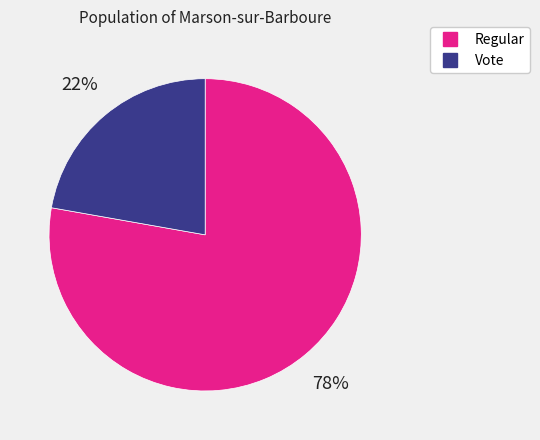

Does any single category account for the majority?

Yes